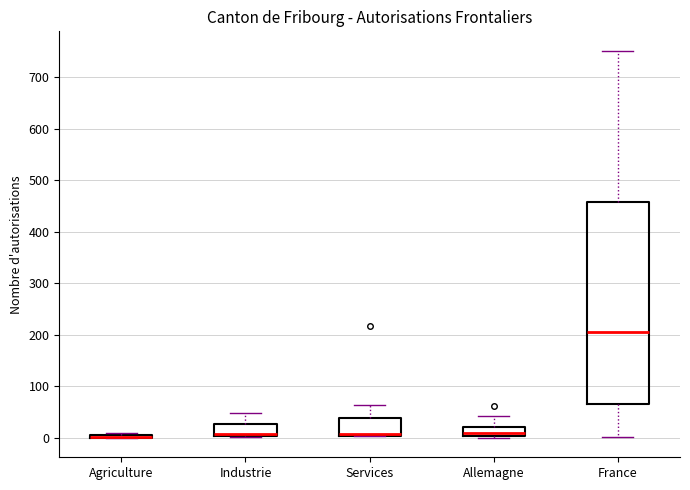

Which box is the tallest, from its lower edge to its upper edge?

France